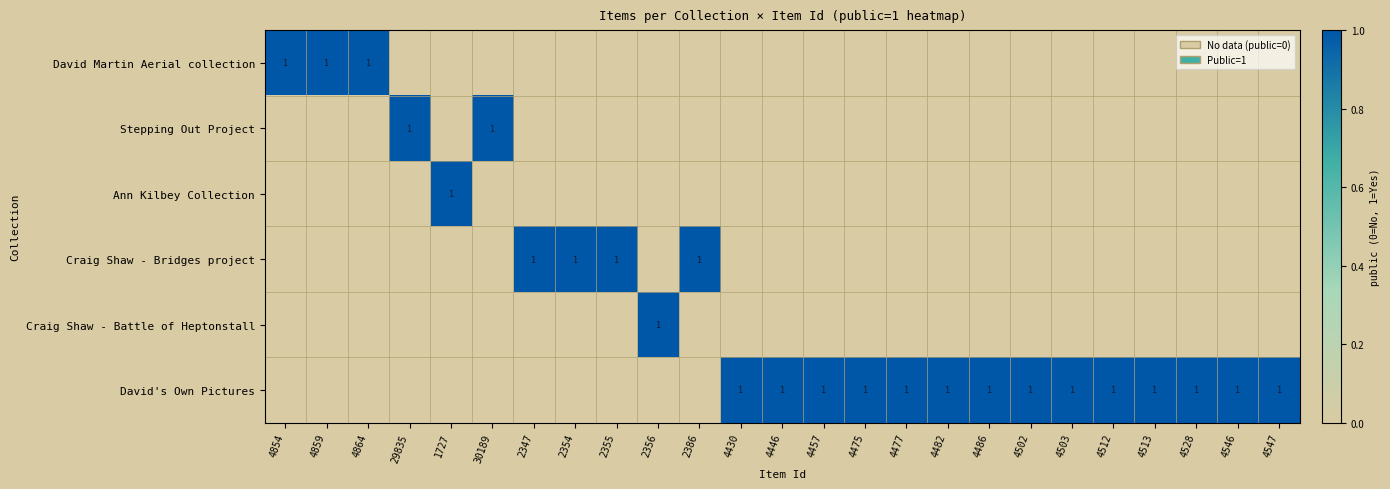

Is it true that David's Own Pictures equals 1 at 4446?

True